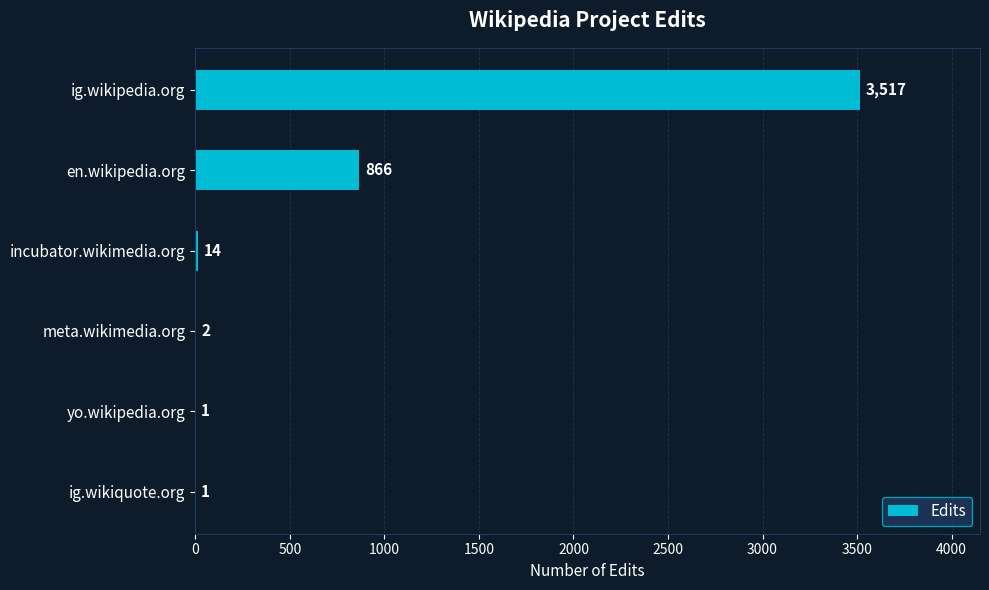

The value at yo.wikipedia.org is 1. True or false?

True